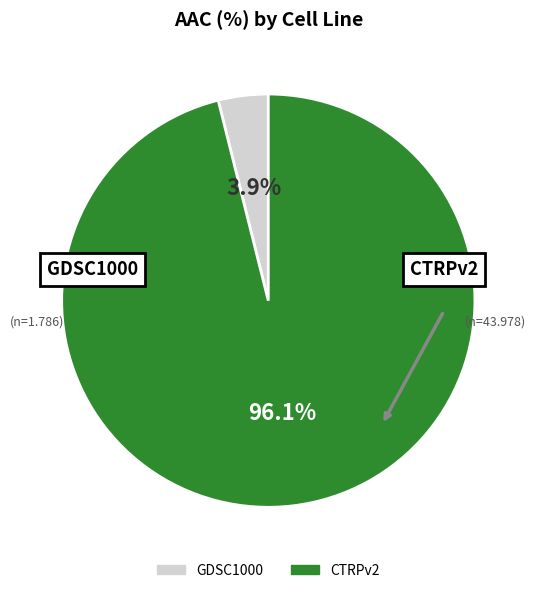

To the nearest percent, what percentage of the pie is CTRPv2?

96%